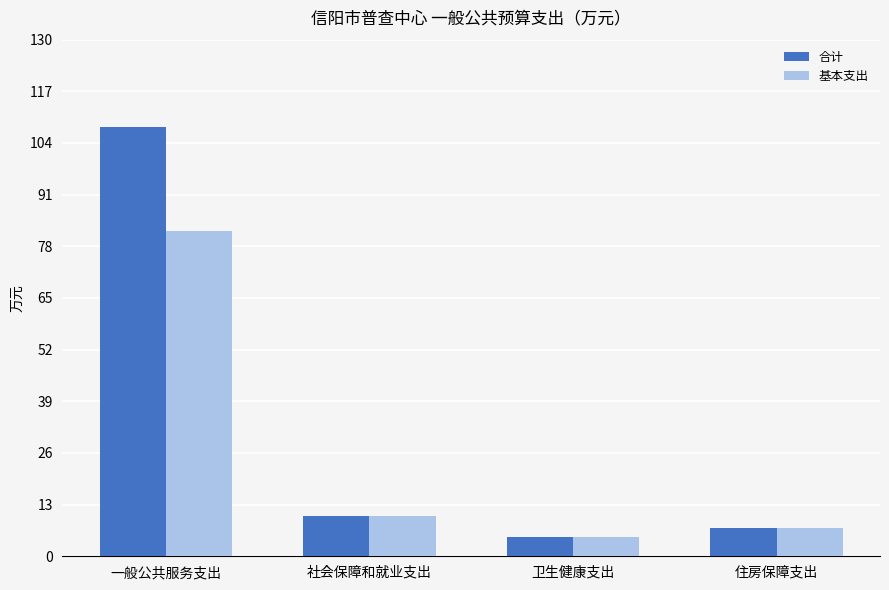

Reading left to right, extract all data points from this chart.

合计: 一般公共服务支出=108.0	社会保障和就业支出=10.1	卫生健康支出=4.9	住房保障支出=7.1
基本支出: 一般公共服务支出=82.0	社会保障和就业支出=10.1	卫生健康支出=4.9	住房保障支出=7.1